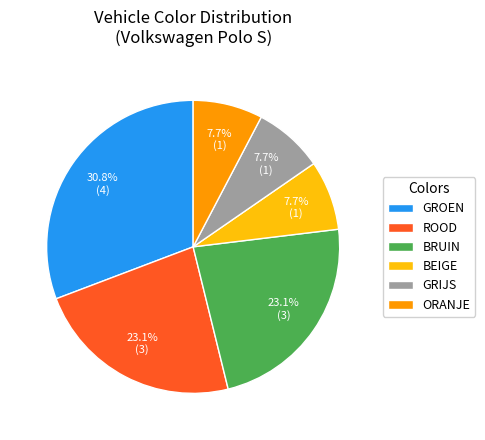

Count the number of slices in the pie.

6